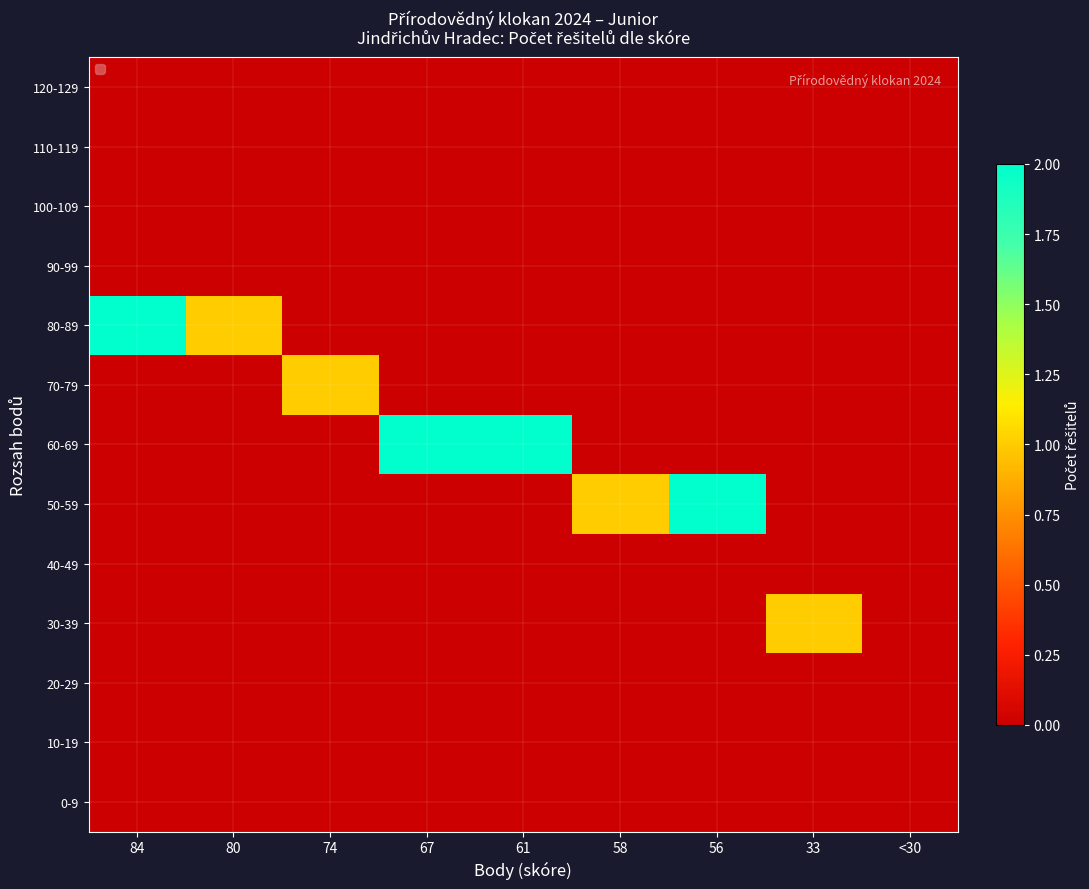

At which category is the sum across all series the highest?

84